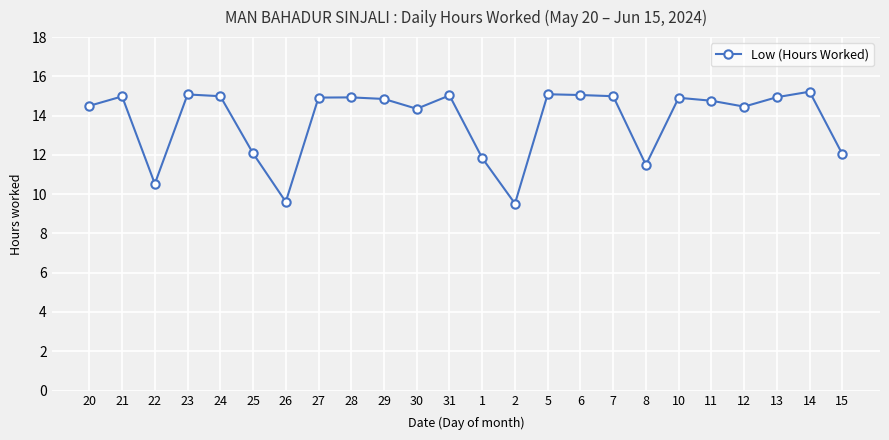

What is the label of the 6th point from the left?

25